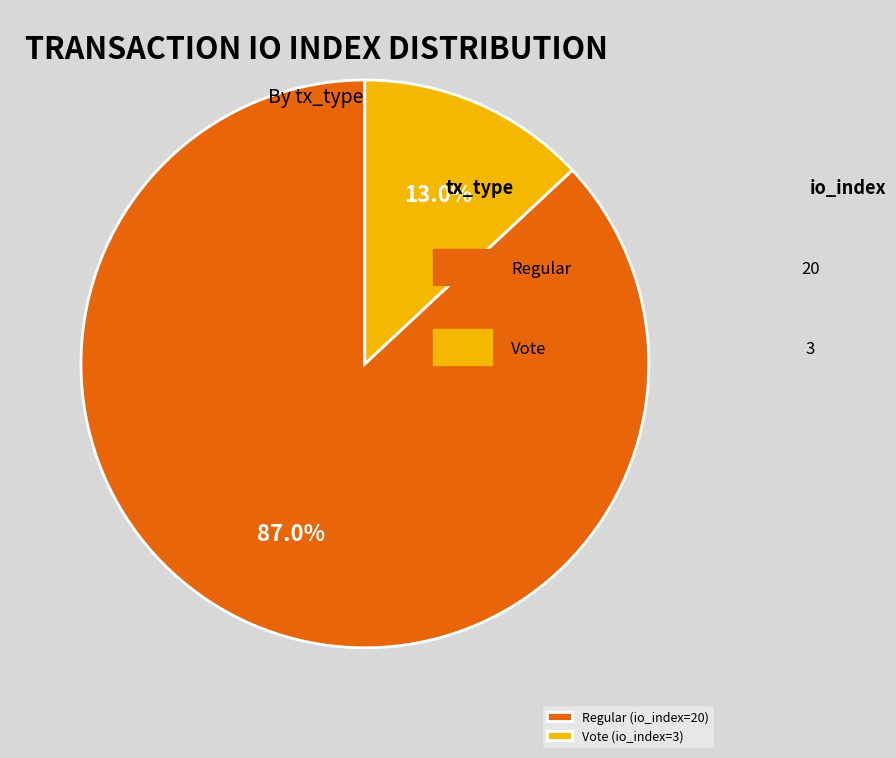

Is it true that Regular (io_index=20) is 87% of the pie?

True